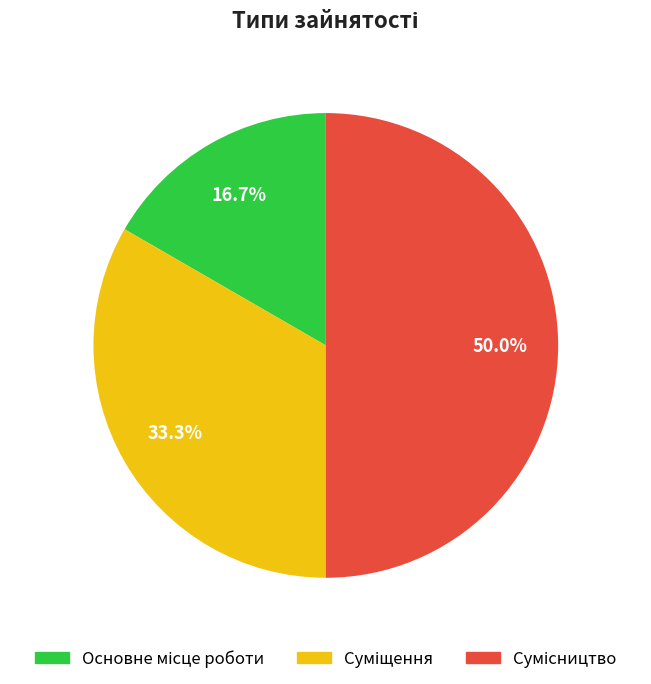

Count the number of slices in the pie.

3